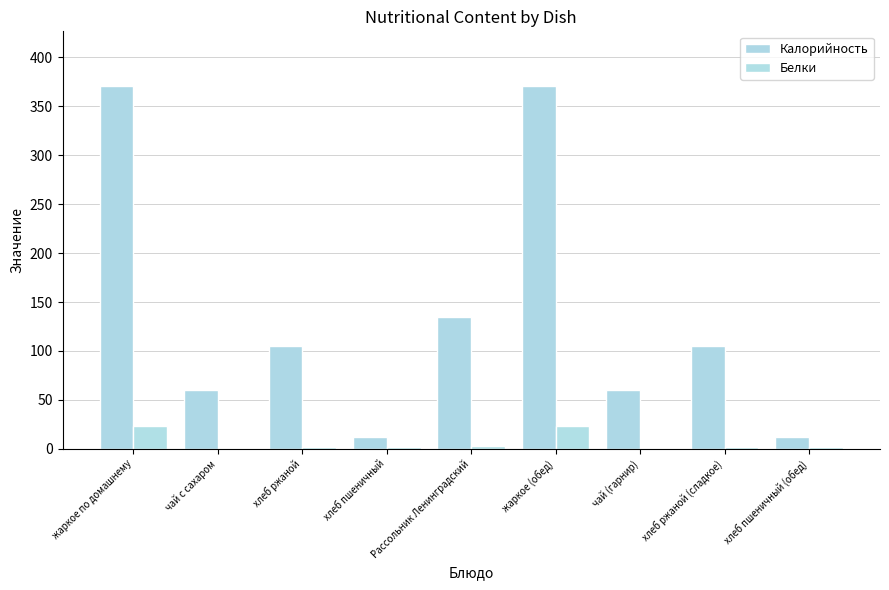

How many groups of bars are there?

9